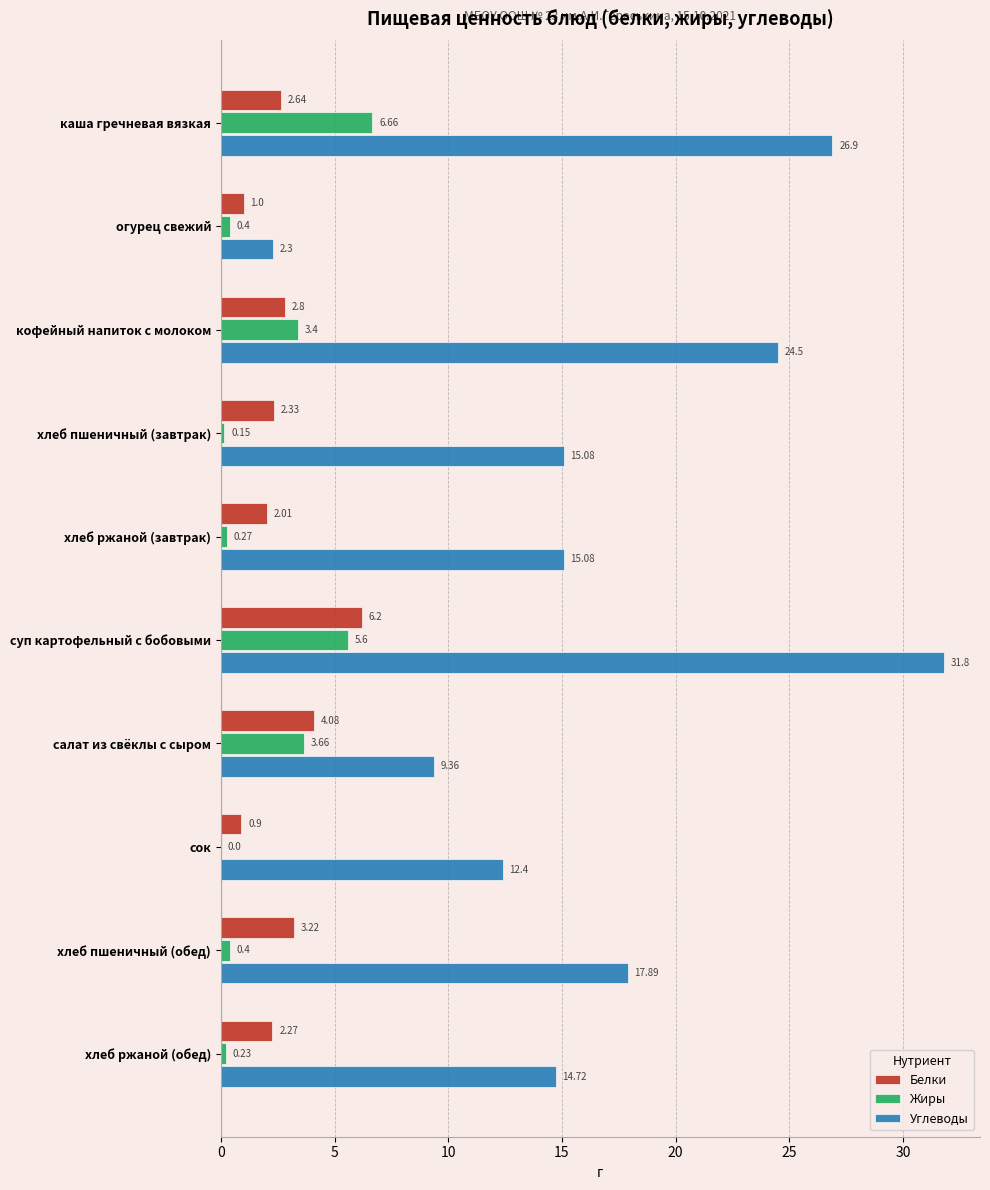

Which series changed the most between сок and хлеб ржаной (обед)?

Углеводы